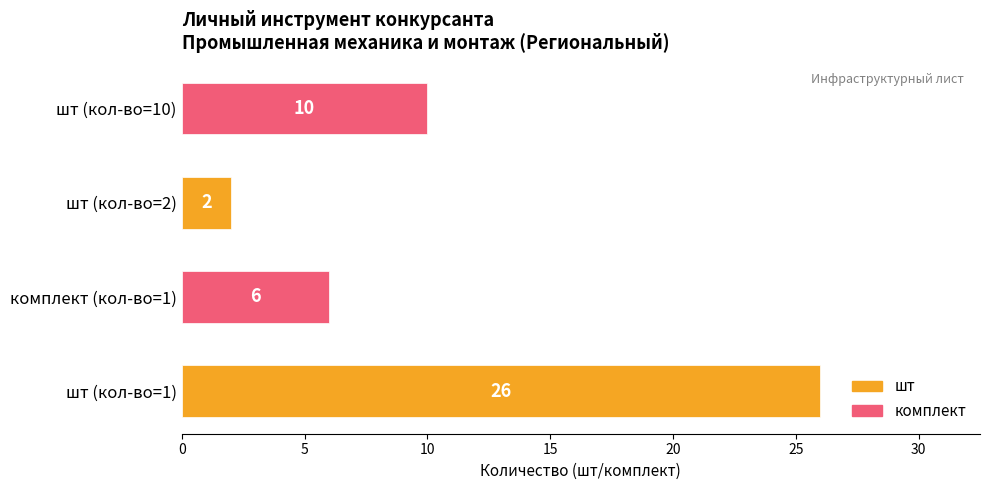

Does the chart contain stacked bars?

No